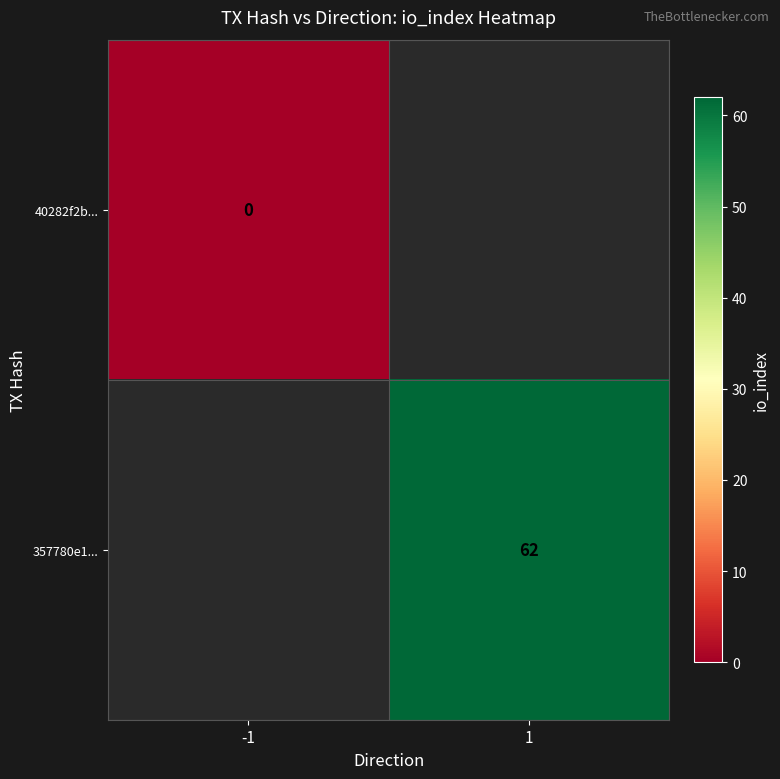

The 357780e1... series shows 62 at 1. True or false?

True